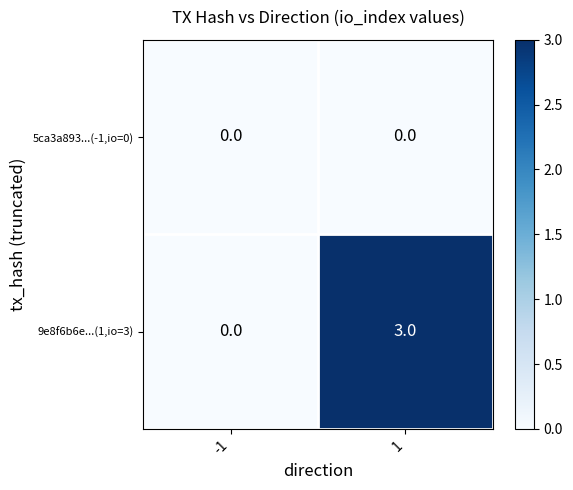

Which series has the largest range (max minus min)?

9e8f6b6e...(1,io=3)